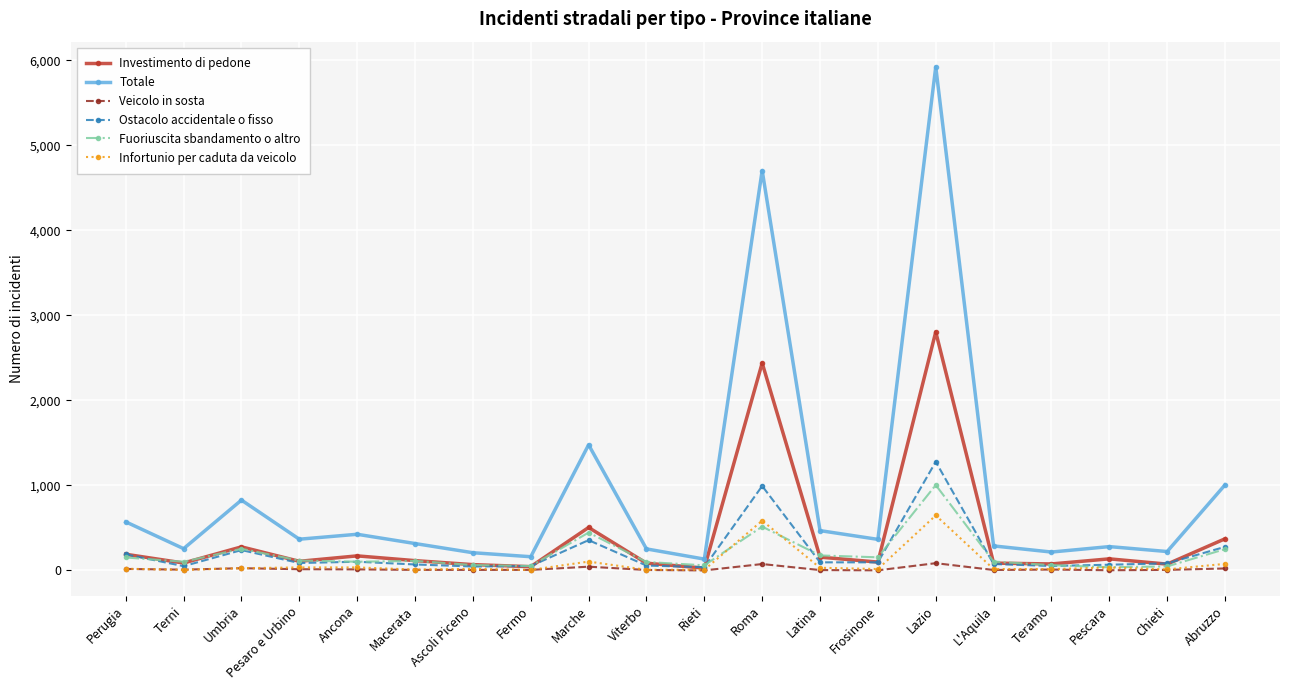

What is the difference between the second highest and second lowest values in the Veicolo in sosta series?

74